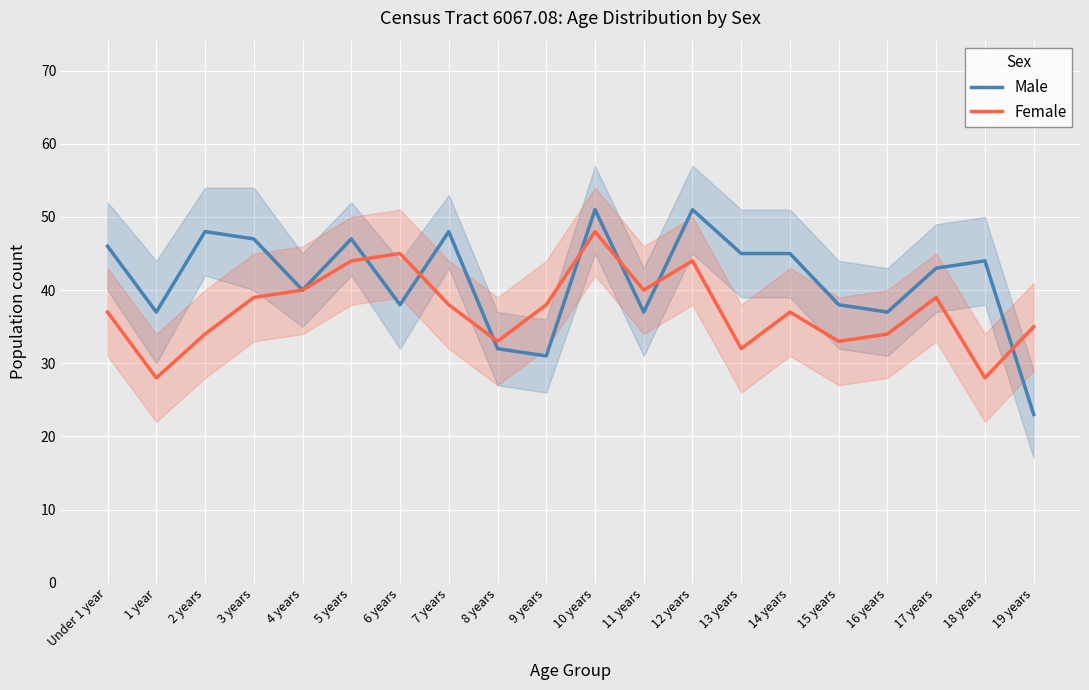

At 17 years, list the series in order from largest to smallest.

Male, Female